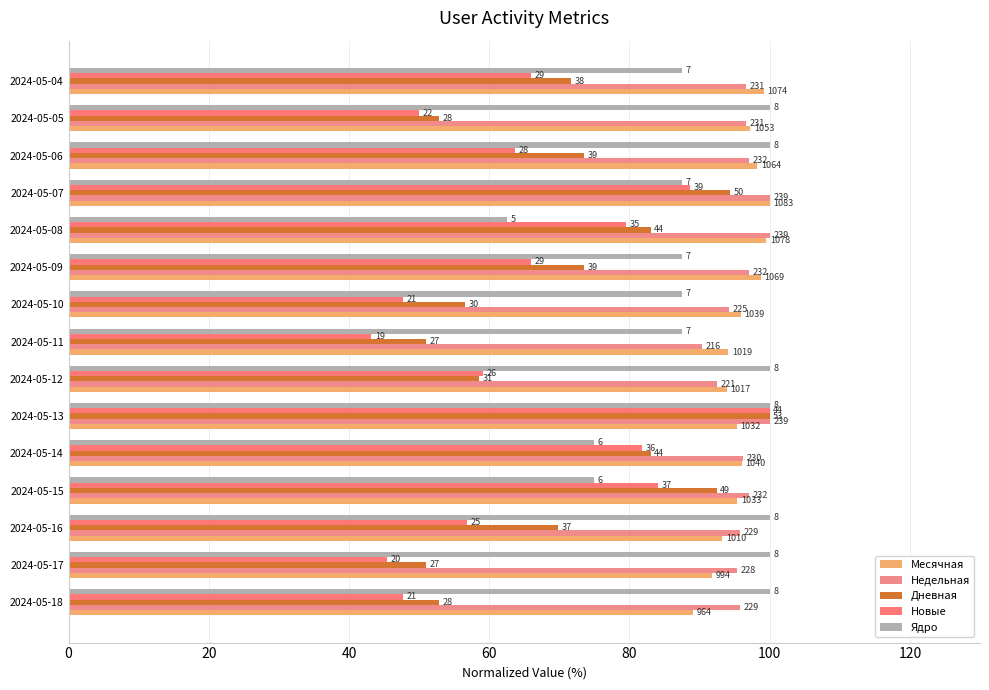

How many data points in Месячная are above 95?

10